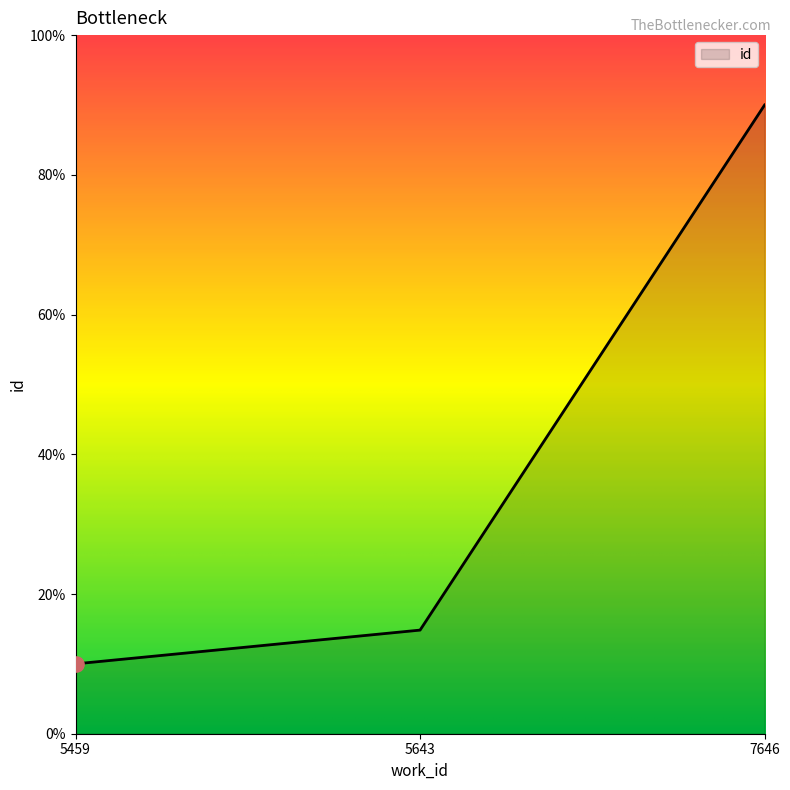

Approximately how many times larger is the value at 5643 compared to 5459?

1.5